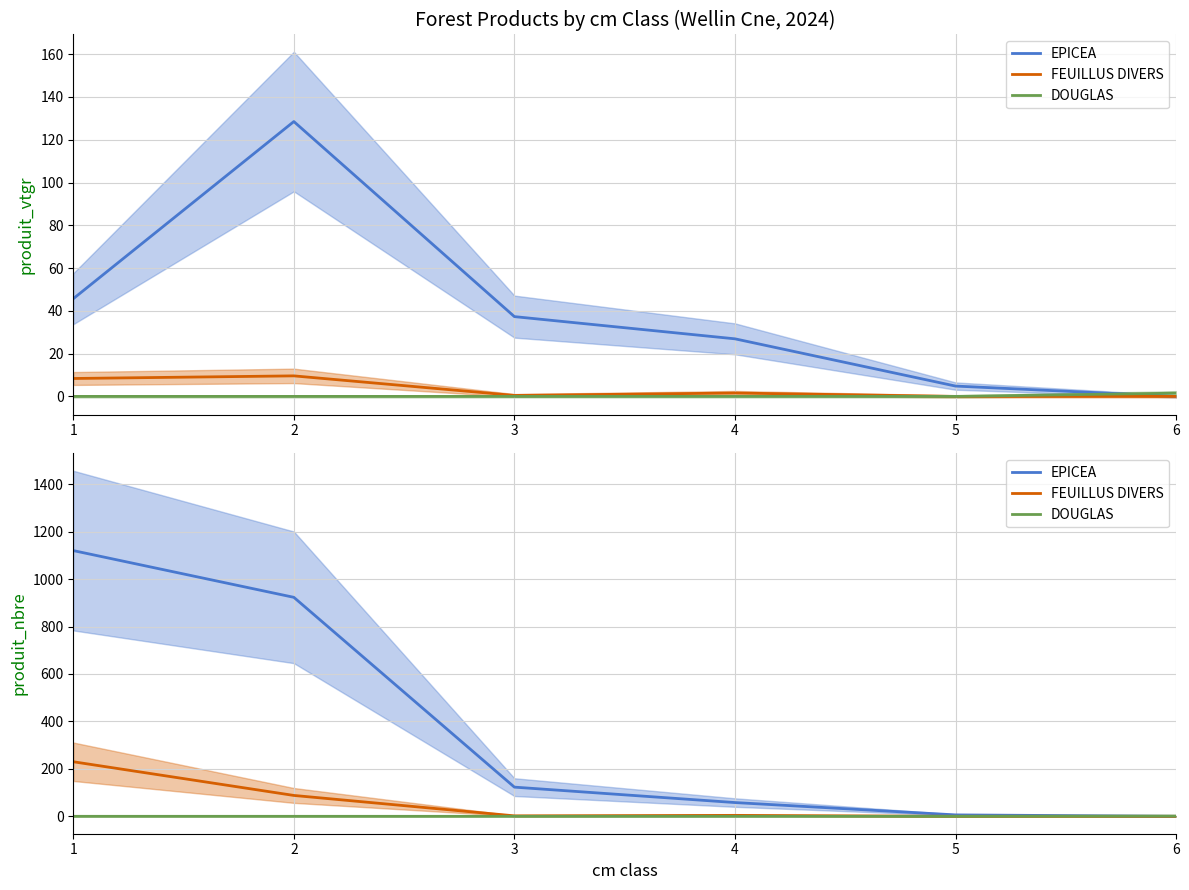

The value of DOUGLAS at 1 is 1. True or false?

False